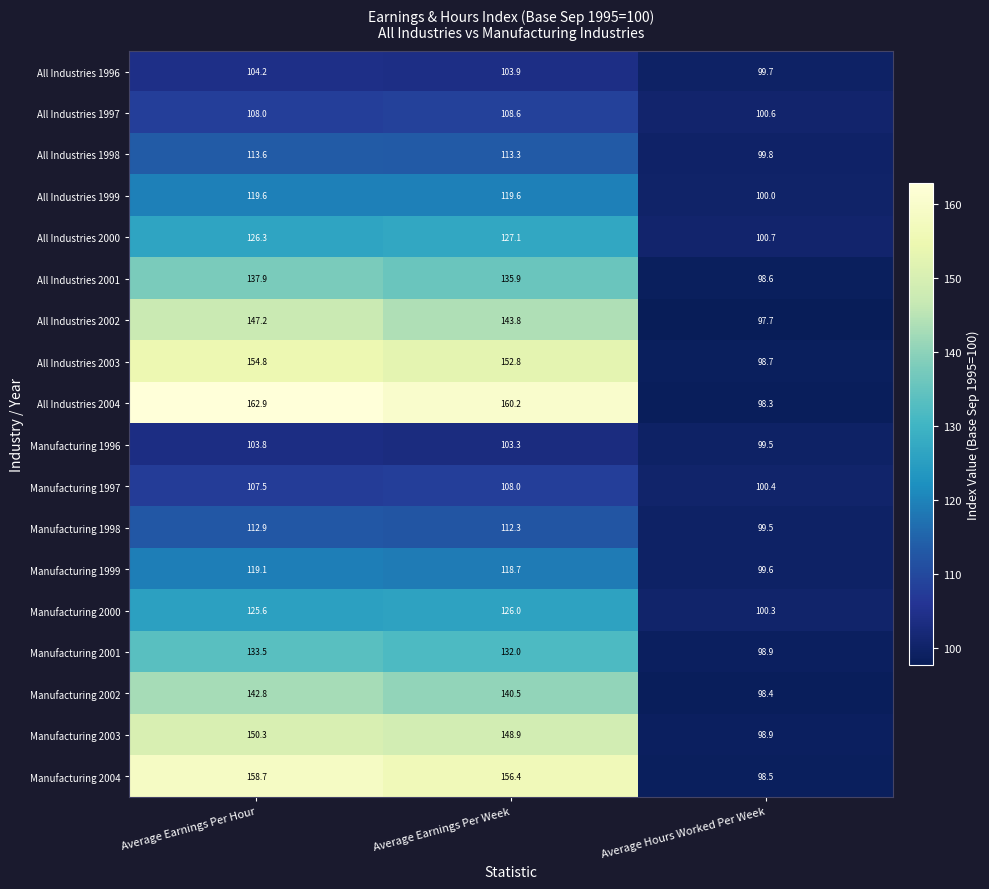

Which series has the largest total across all categories?

All Industries 2004